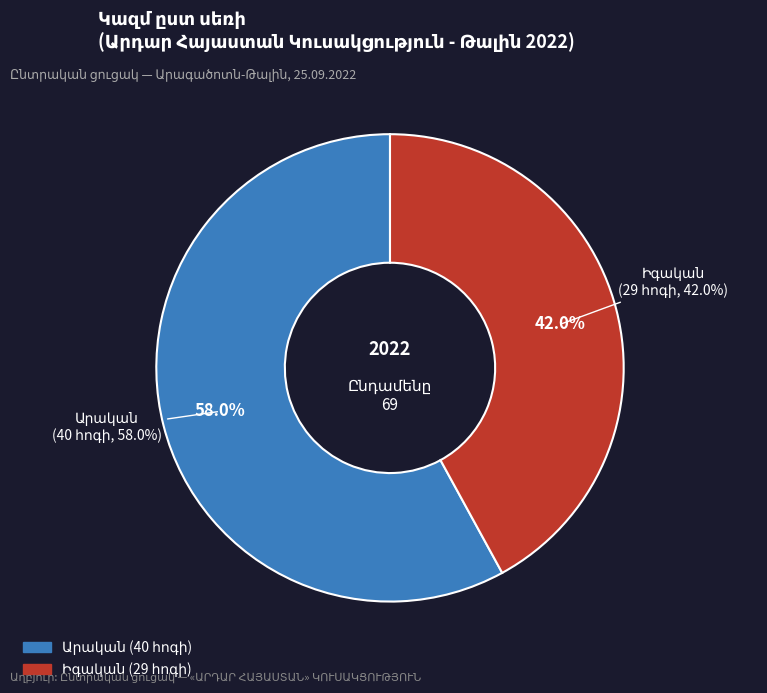

True or false: Արական accounts for 64% of the total.

False